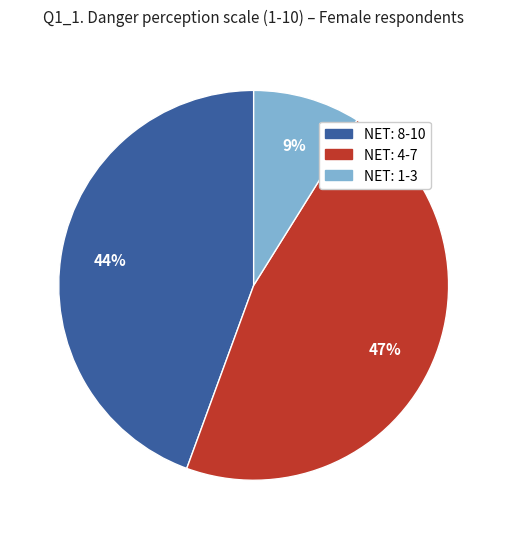

Combined, do NET: 1-3 and NET: 4-7 account for over 50%?

Yes